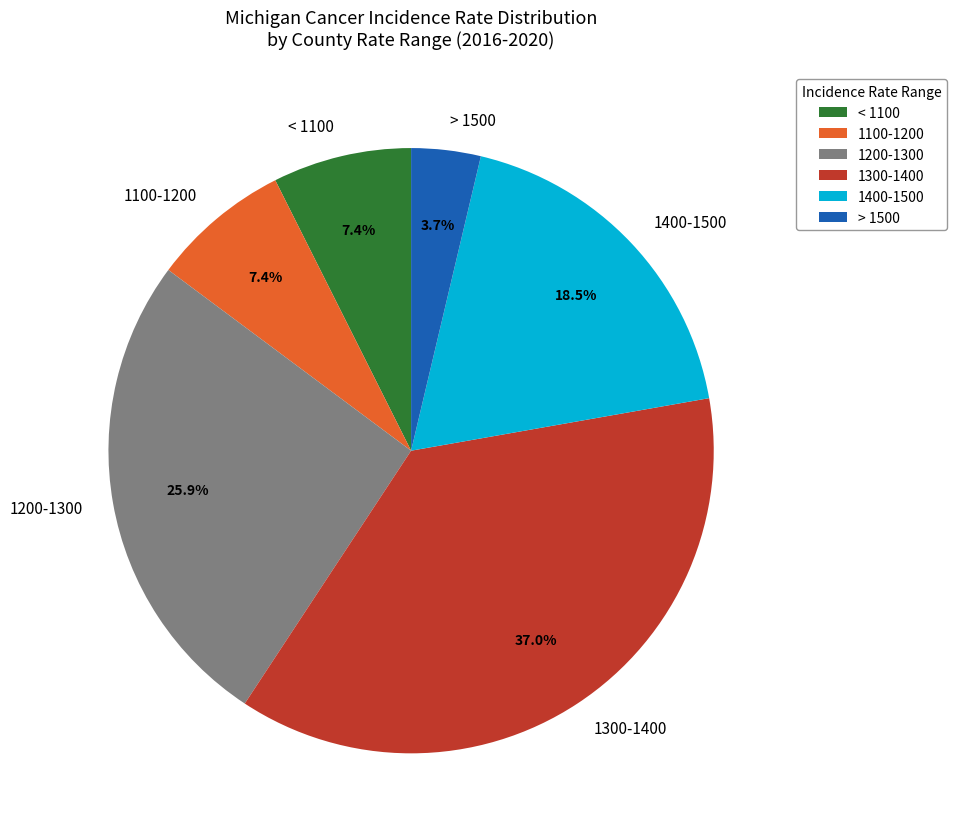

How many slices are in this pie chart?

6